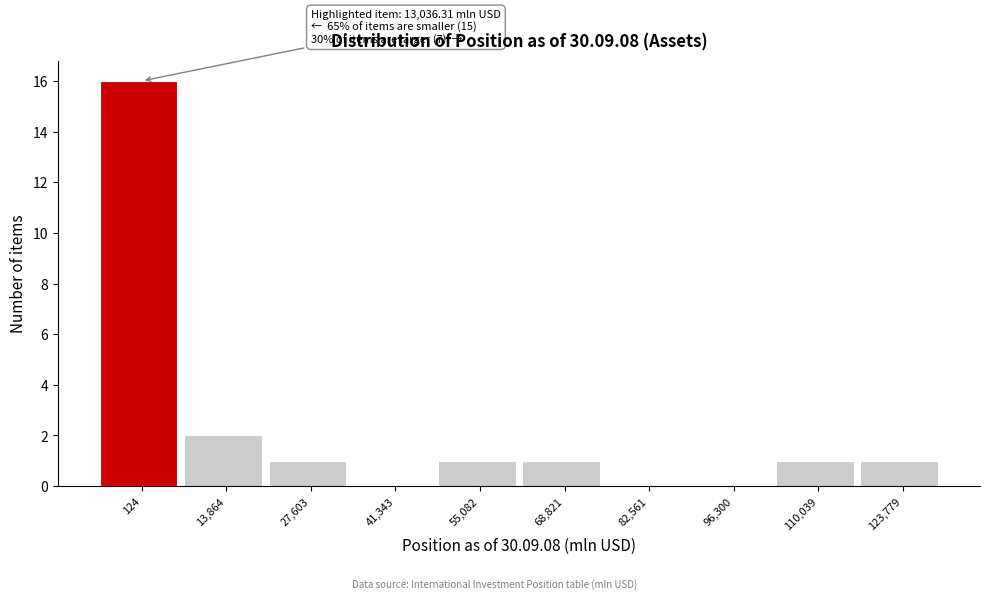

Reading right to left, transcribe all the data shown in this chart.

123,779=1	110,039=1	96,300=0	82,561=0	68,821=1	55,082=1	41,343=0	27,603=1	13,864=2	124=16